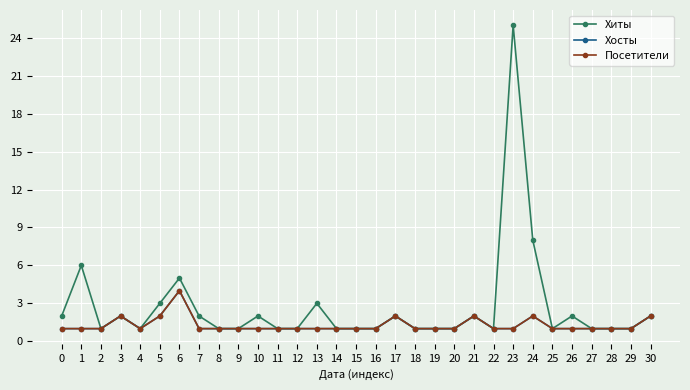

Is this an area chart (filled region under the line)?

No